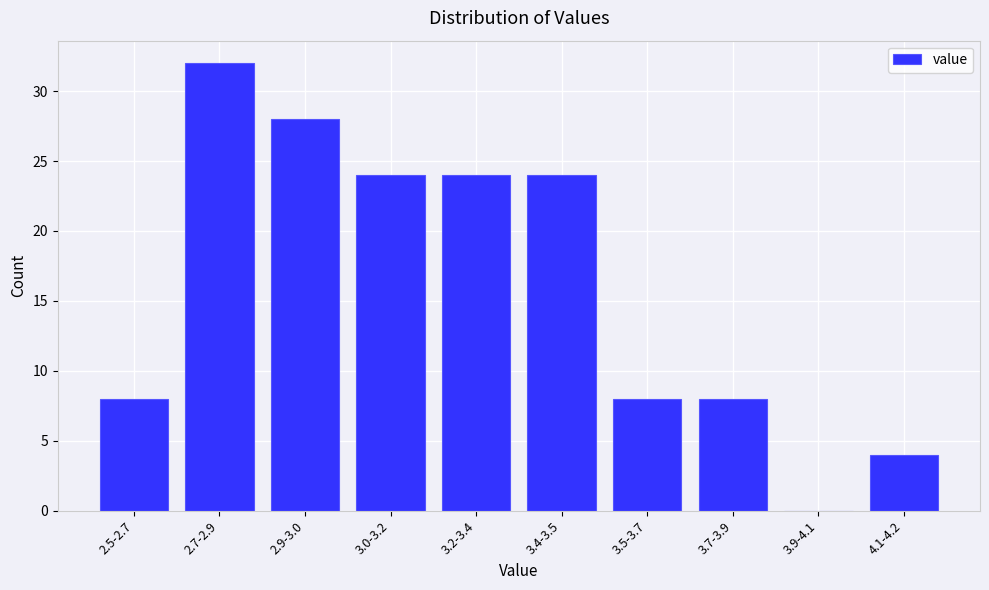

Reading left to right, transcribe all the data shown in this chart.

2.5-2.7=8	2.7-2.9=32	2.9-3.0=28	3.0-3.2=24	3.2-3.4=24	3.4-3.5=24	3.5-3.7=8	3.7-3.9=8	3.9-4.1=0	4.1-4.2=4